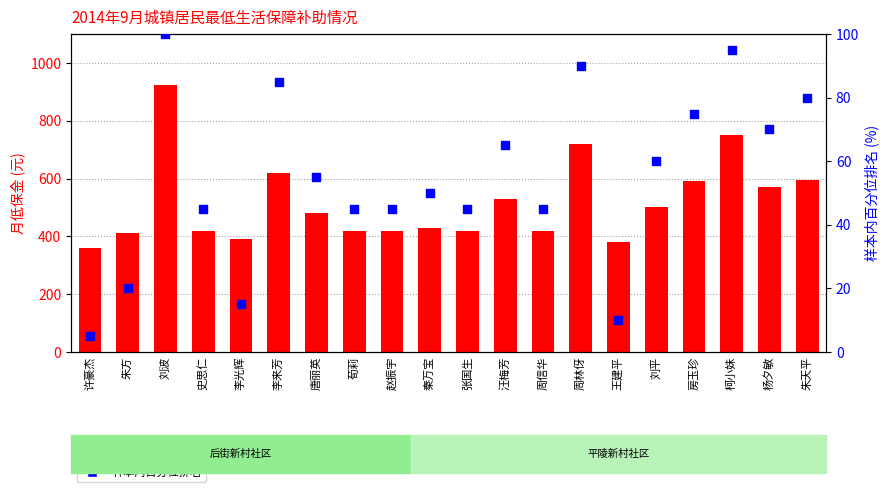

Which series has the largest total across all categories?

月低保金